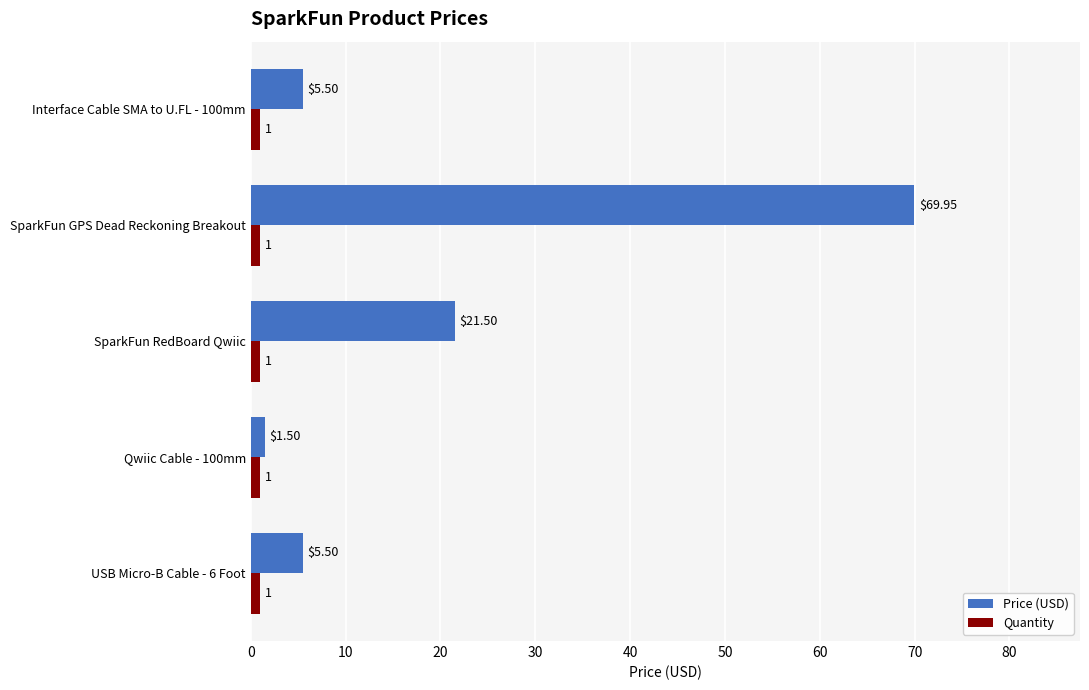

At which label does Price (USD) reach its peak?

SparkFun GPS Dead Reckoning Breakout